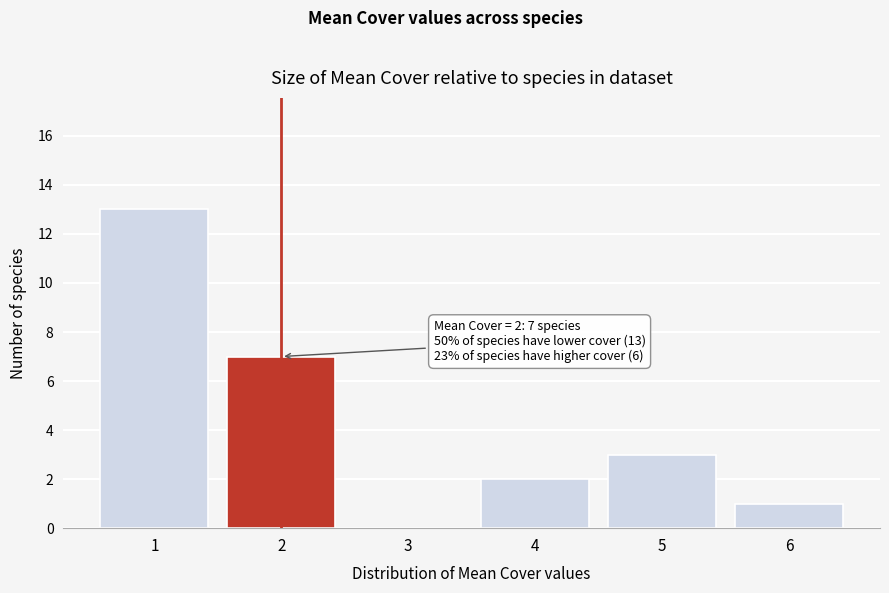

Reading right to left, transcribe all the data shown in this chart.

6=1	5=3	4=2	3=0	2=7	1=13